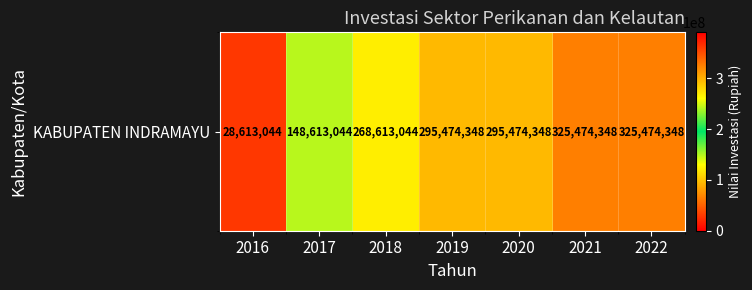

What is the maximum value shown in the chart?

325474348